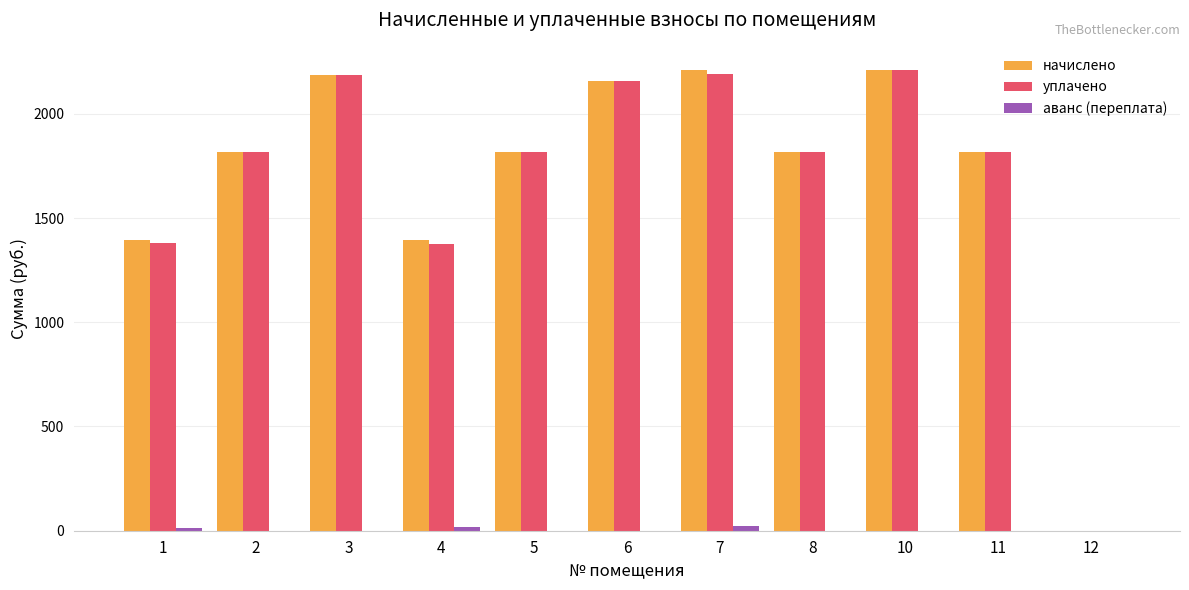

What is the spread (max minus min) of values at 6?

2159.3